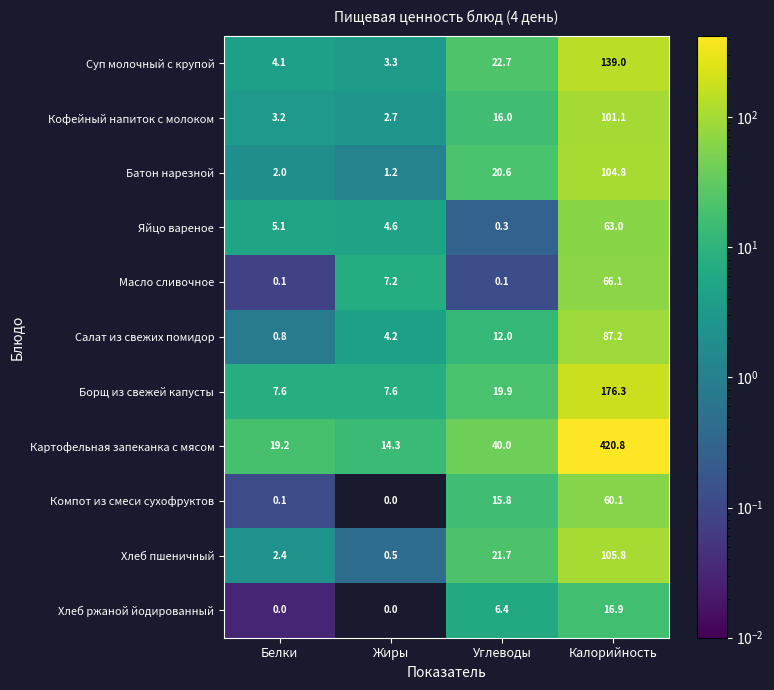

What value does the Яйцо вареное series have at Белки?

5.1